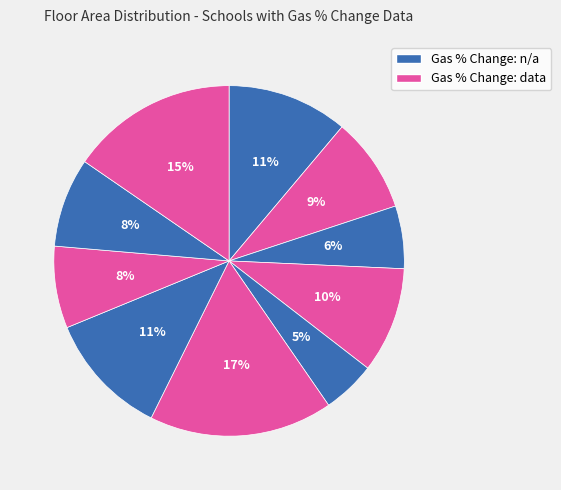

Count the number of slices in the pie.

10